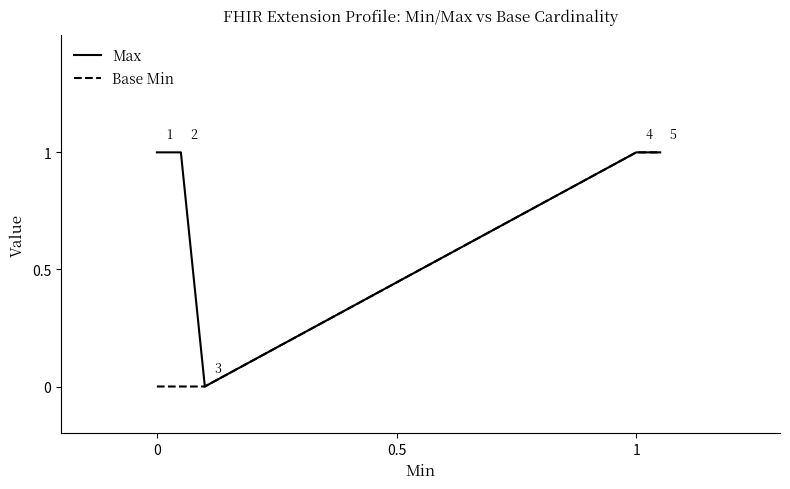

True or false: Base Min and Max cross at least once.

False